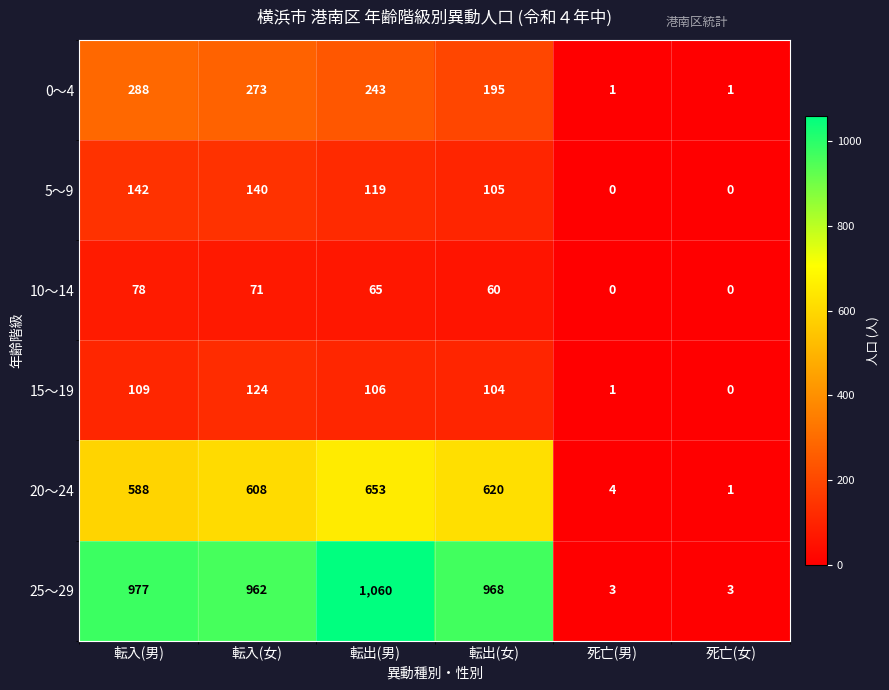

Which label corresponds to the largest value in the chart?

転出(男)